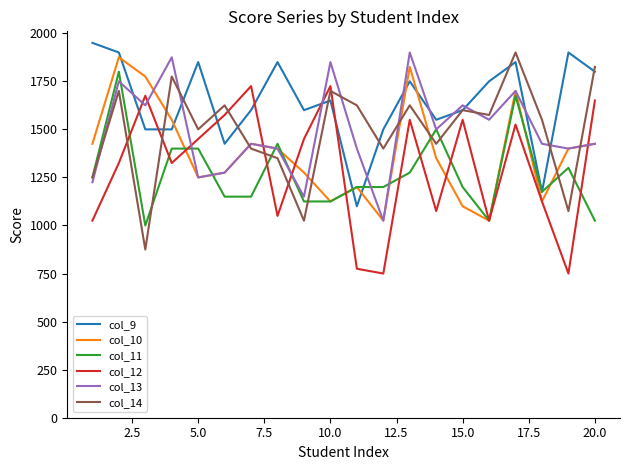

What is the difference between the maximum and minimum values in the col_10 series?

850